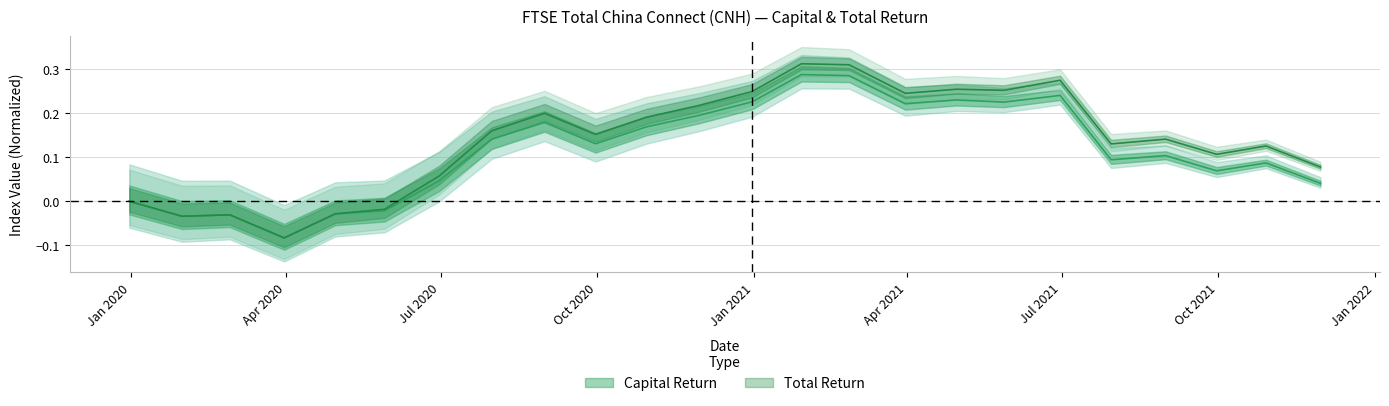

Which series has the widest spread of values?

Total Return